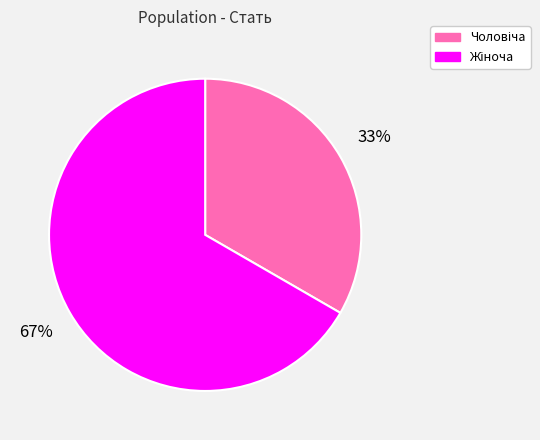

Is there a majority slice in this chart?

Yes